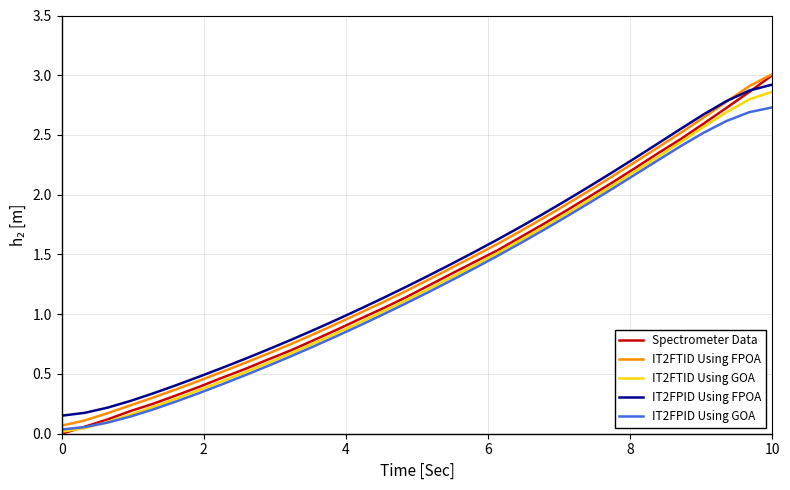

List the series in order of their overall mean, highest first.

IT2FPID Using FPOA, IT2FTID Using FPOA, Spectrometer Data, IT2FTID Using GOA, IT2FPID Using GOA